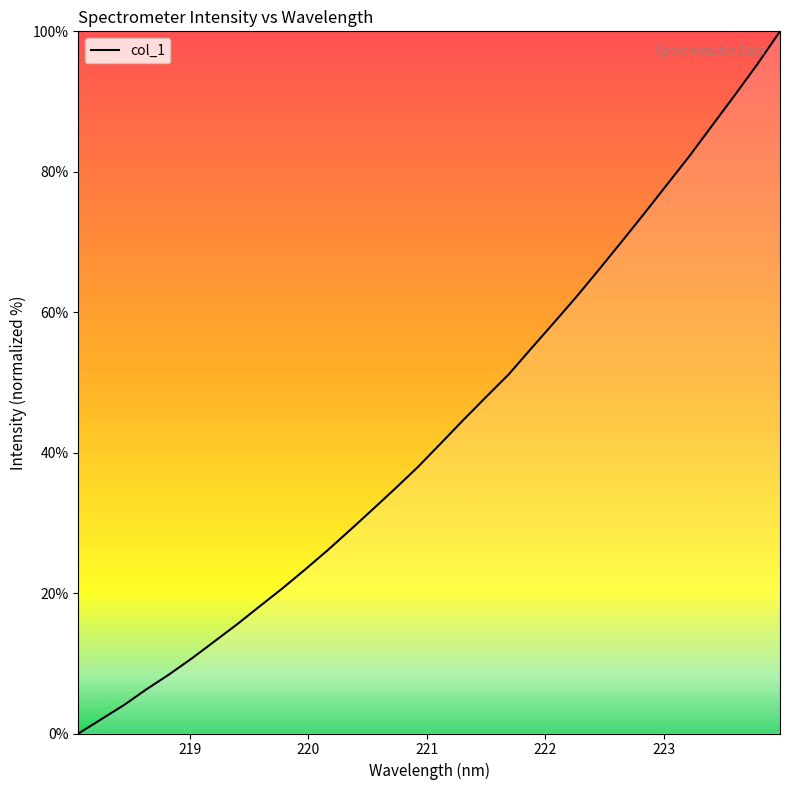

What is the difference between the second highest and minimum values?

95.3